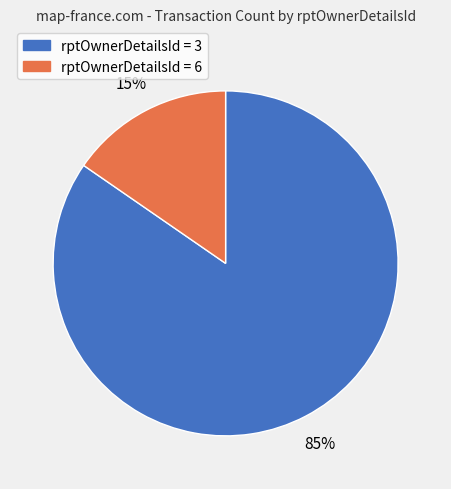

To the nearest percent, what is the average slice percentage?

50%